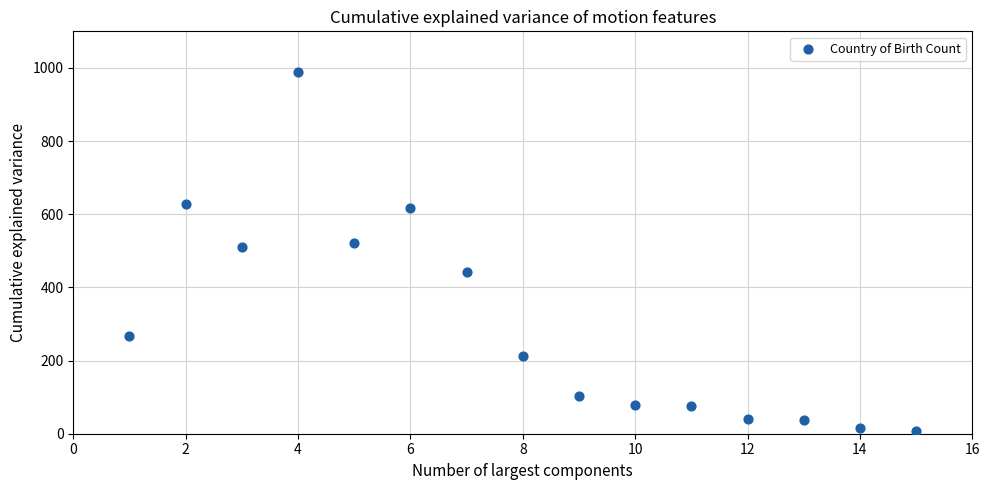

What is the range of Y values (max minus min)?

980